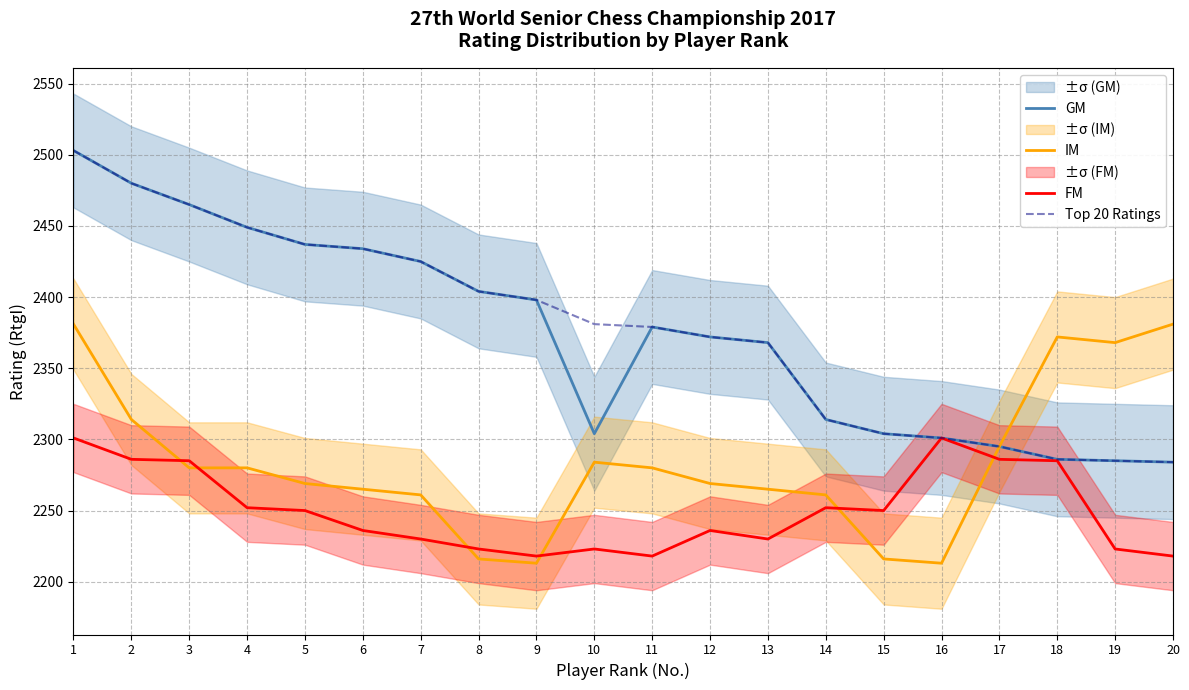

What is the total value across all series at 17?

9171